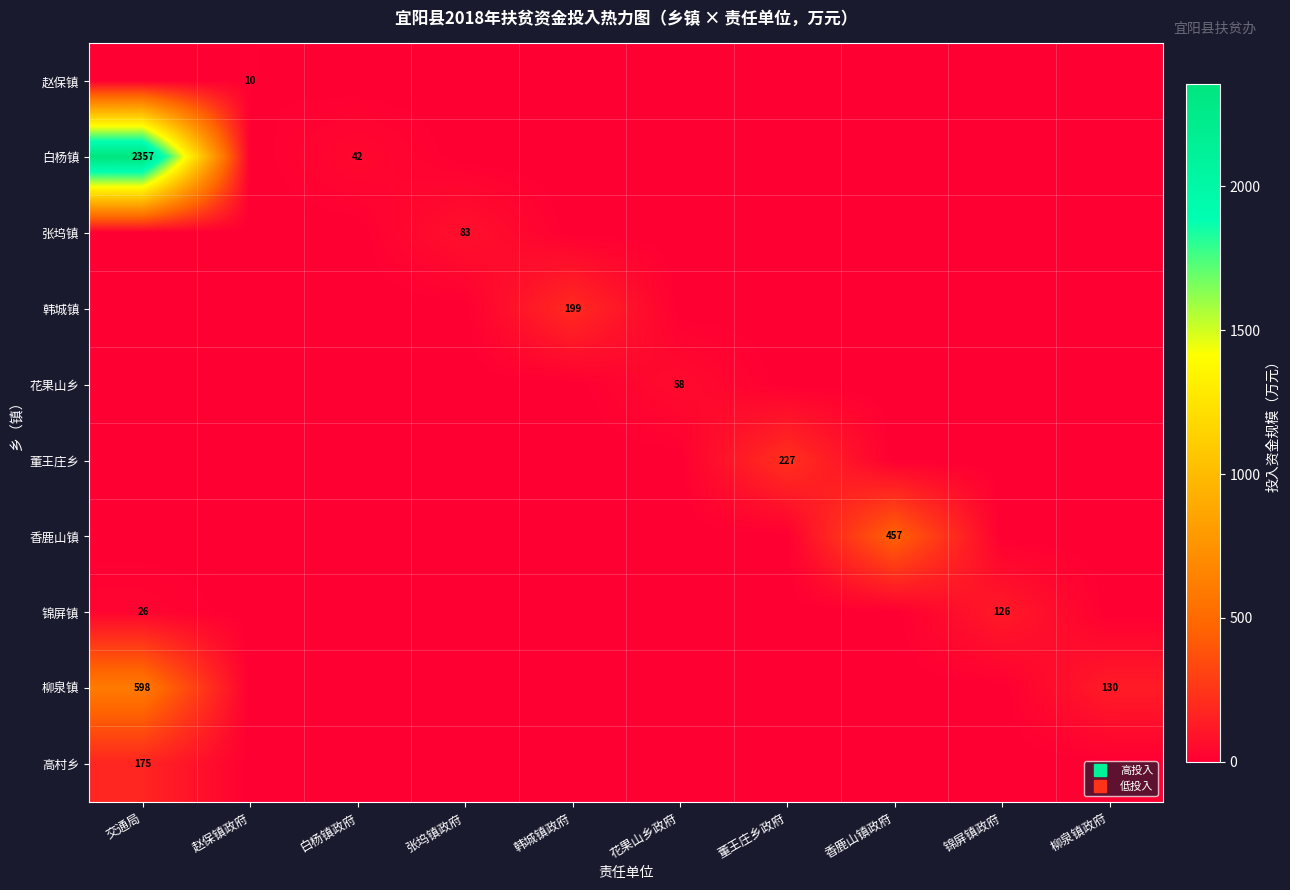

Which series has the largest range (max minus min)?

白杨镇